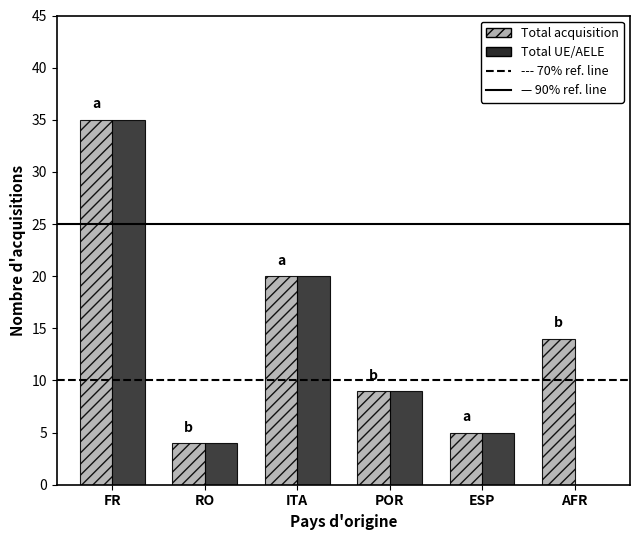

What is the sum of all Total UE/AELE values?

73